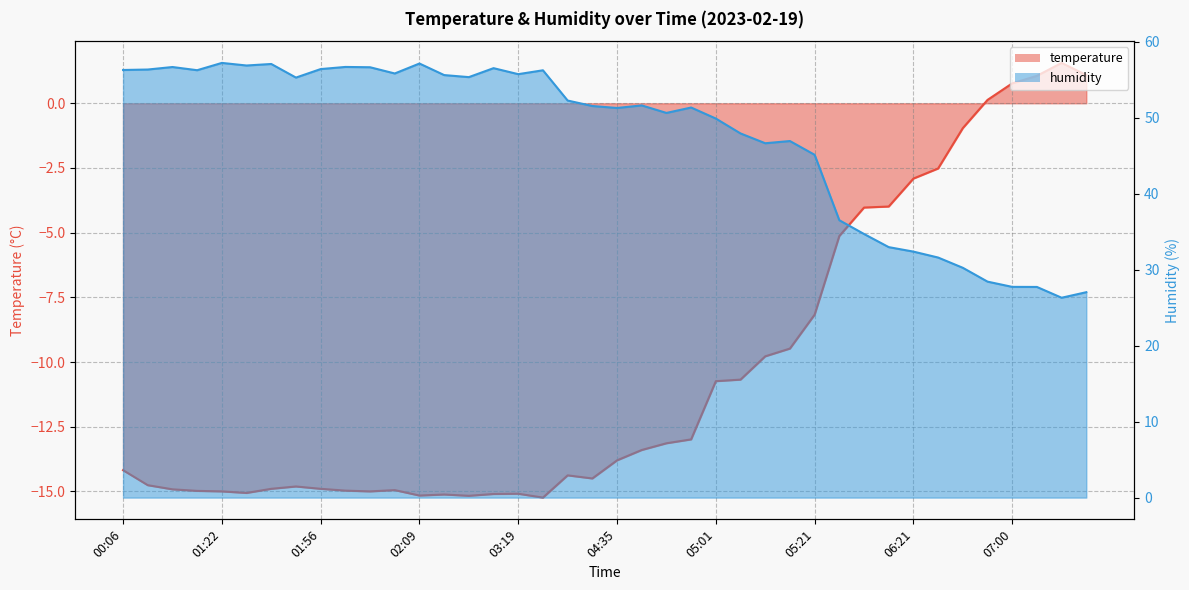

What is the sum of all temperature values?

-415.3